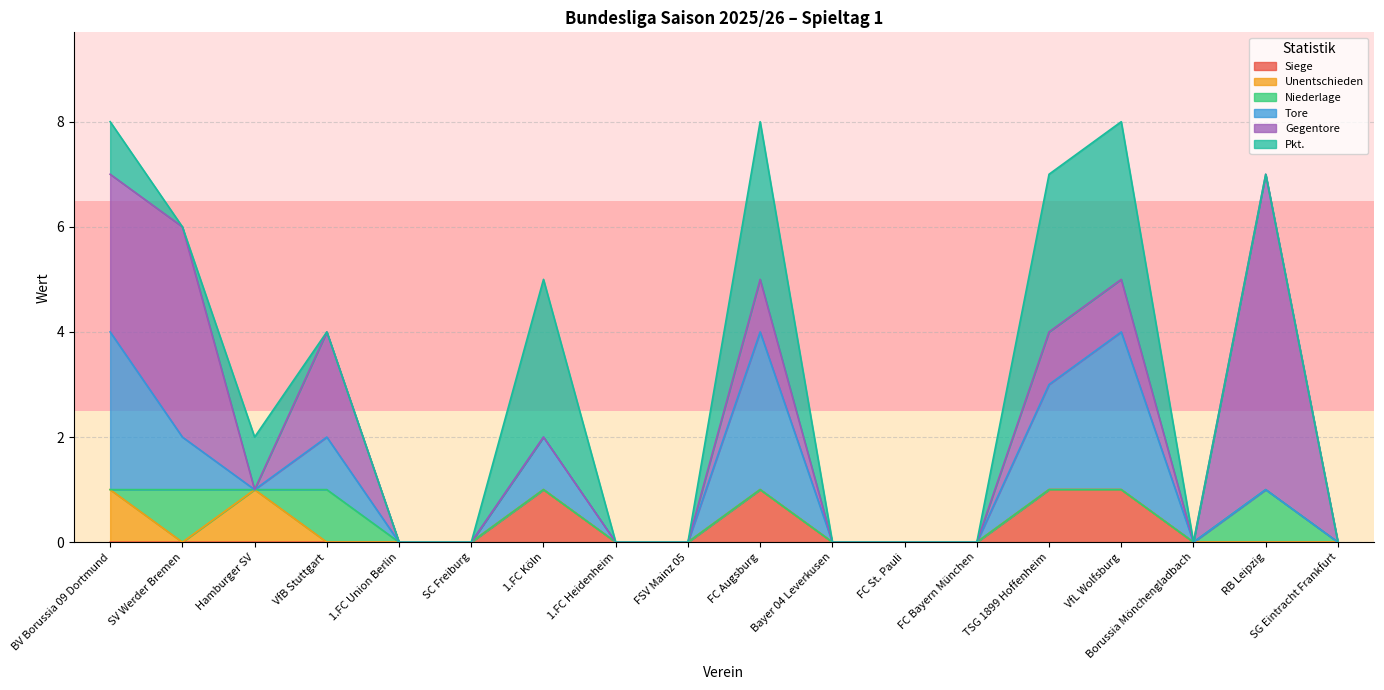

True or false: Niederlage and Tore intersect in this chart.

False